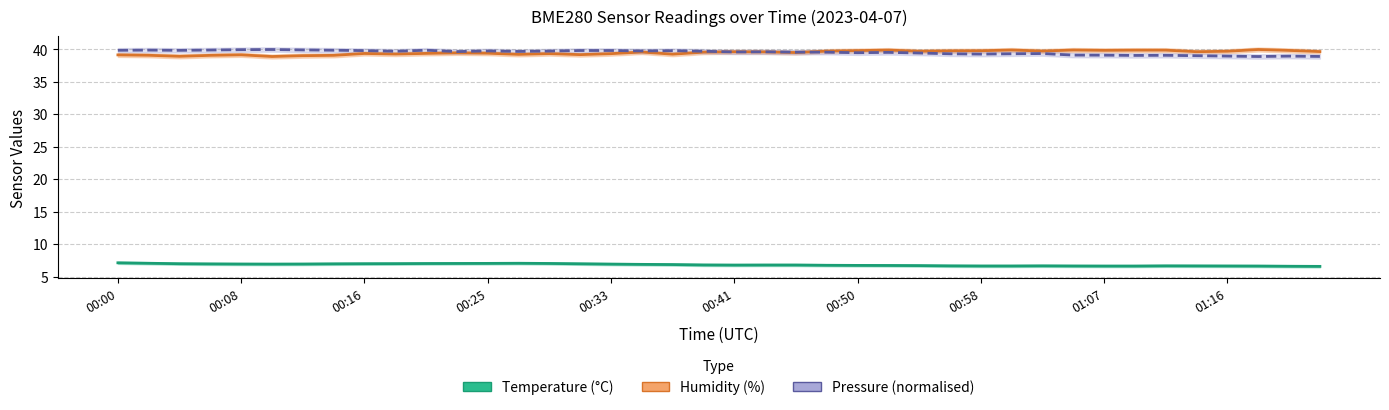

Which series has the largest total across all categories?

Pressure (normalised)